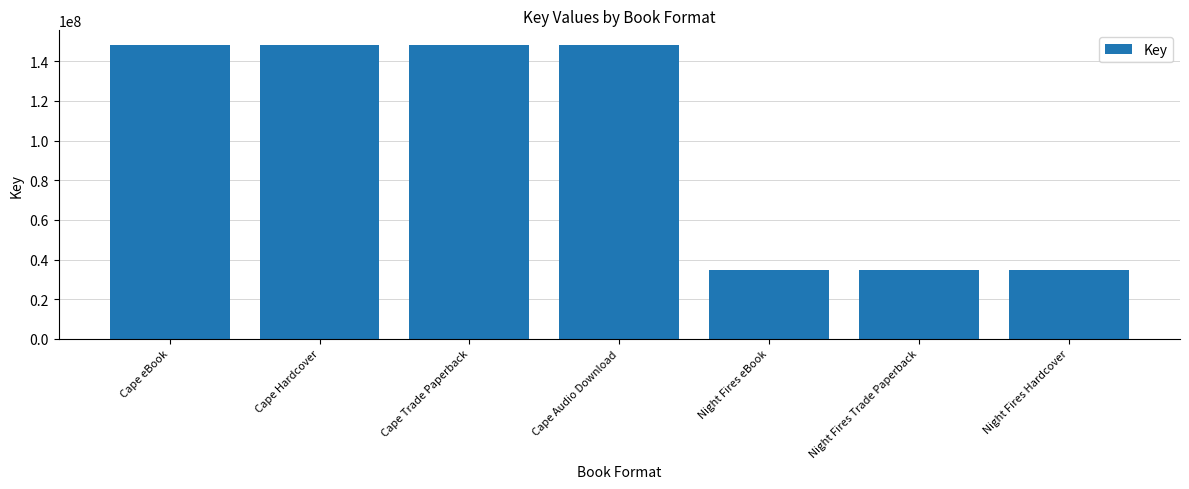

What is the ratio of the value at Cape Audio Download to the value at Cape eBook?

1.0